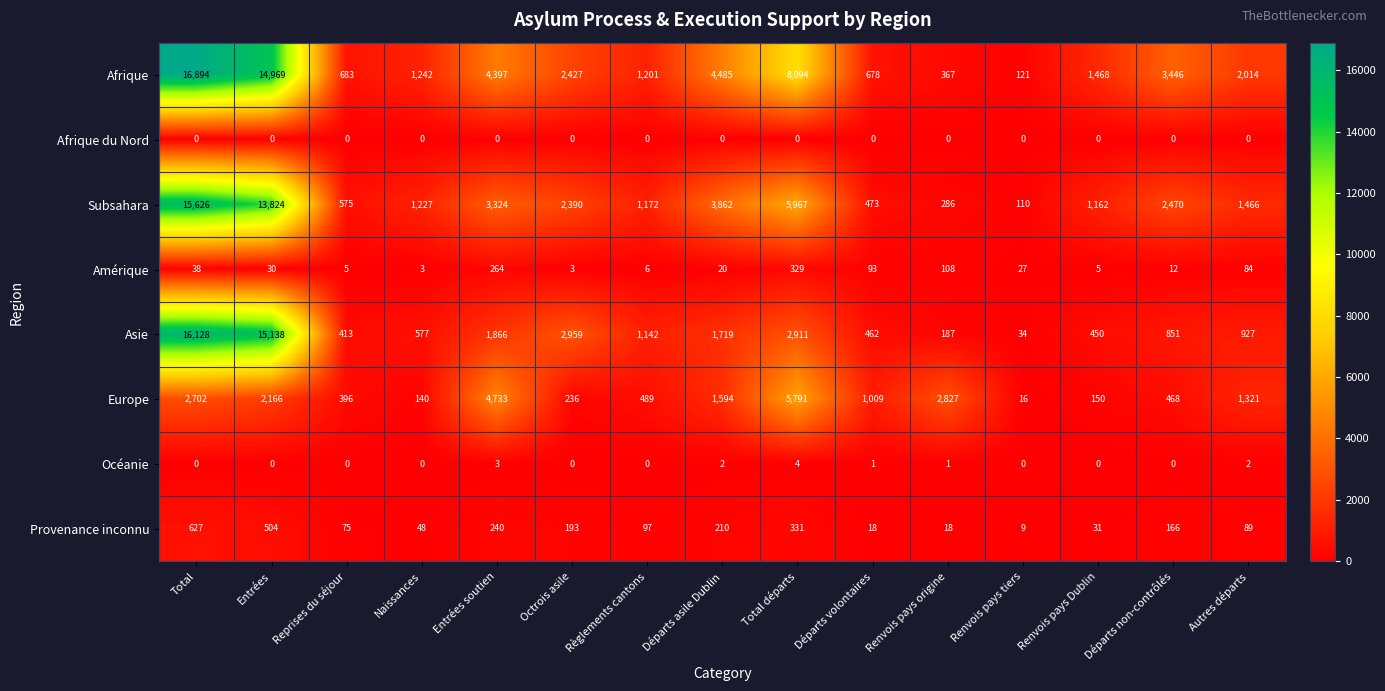

Rank the series by their maximum value, from lowest to highest.

Afrique du Nord, Océanie, Amérique, Provenance inconnu, Europe, Subsahara, Asie, Afrique